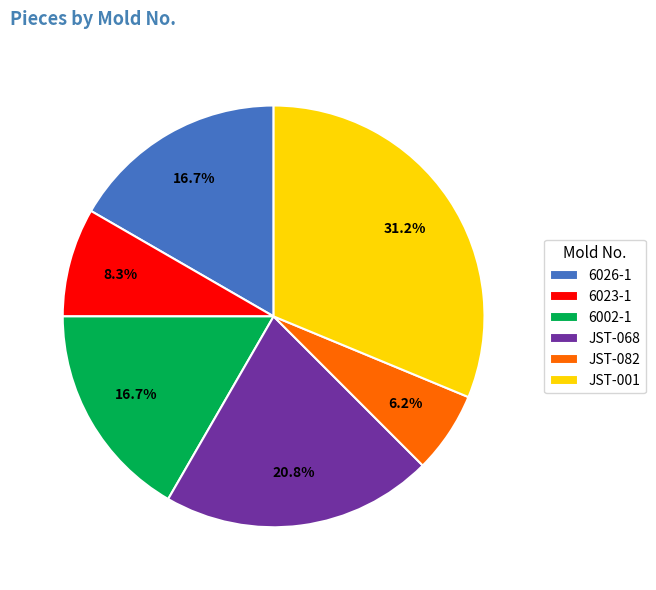

How many segments does this pie chart have?

6